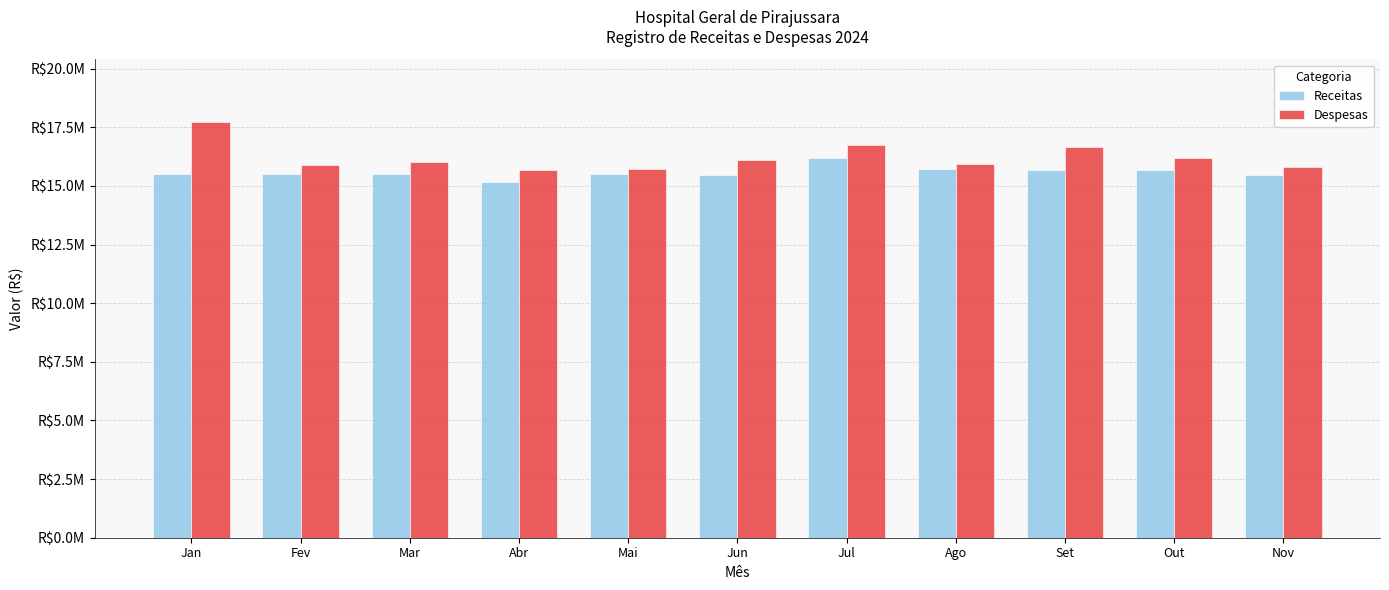

At which category does the chart reach its minimum across all series?

Abr